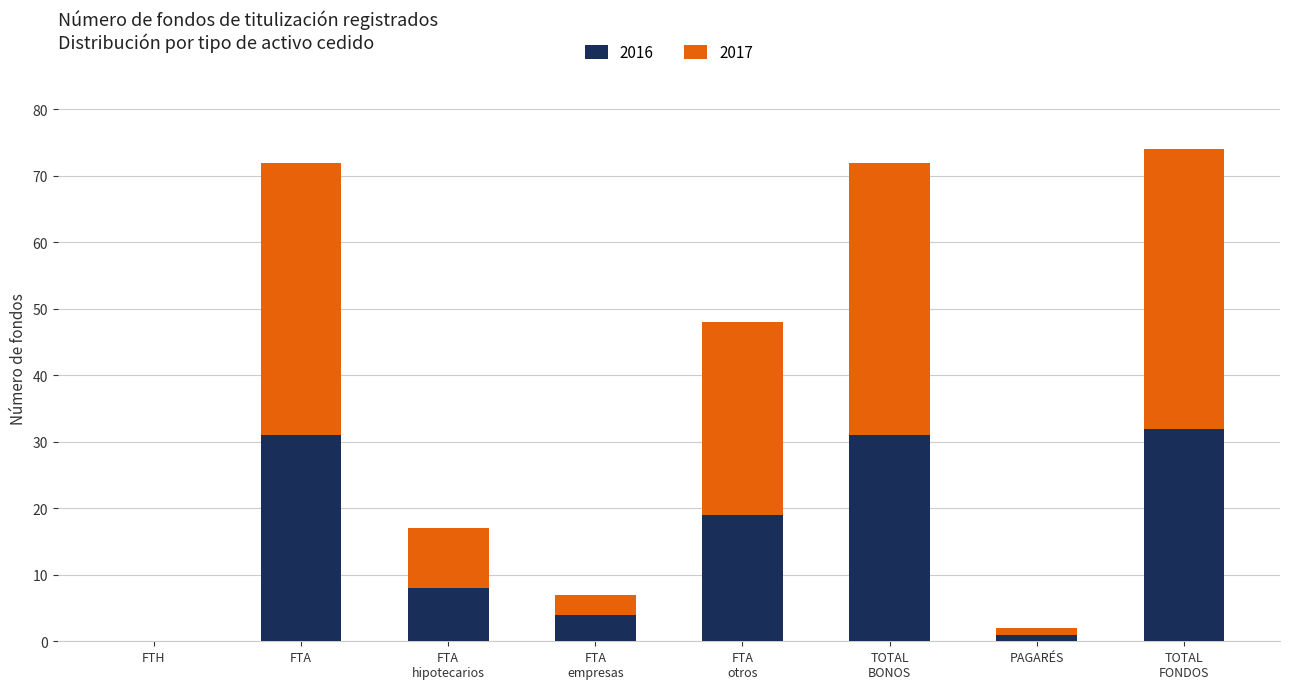

What is the sum of all 2016 values?

126